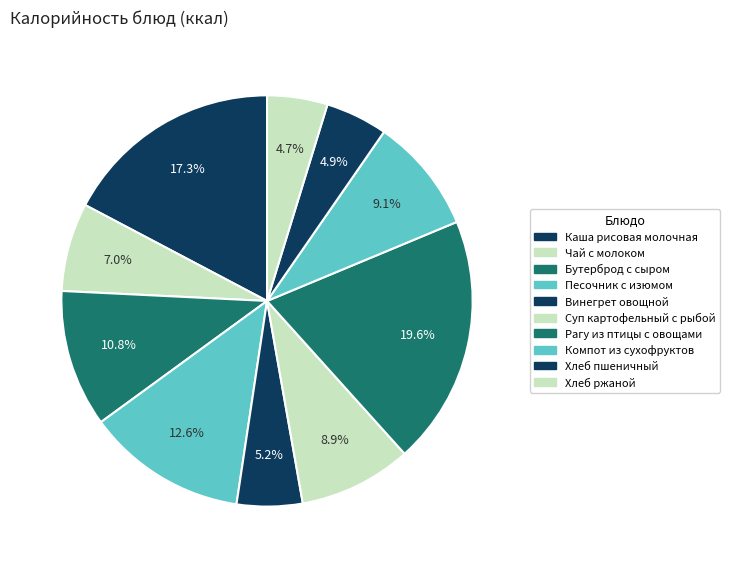

The Бутерброд с сыром slice represents 11% of the pie. True or false?

True